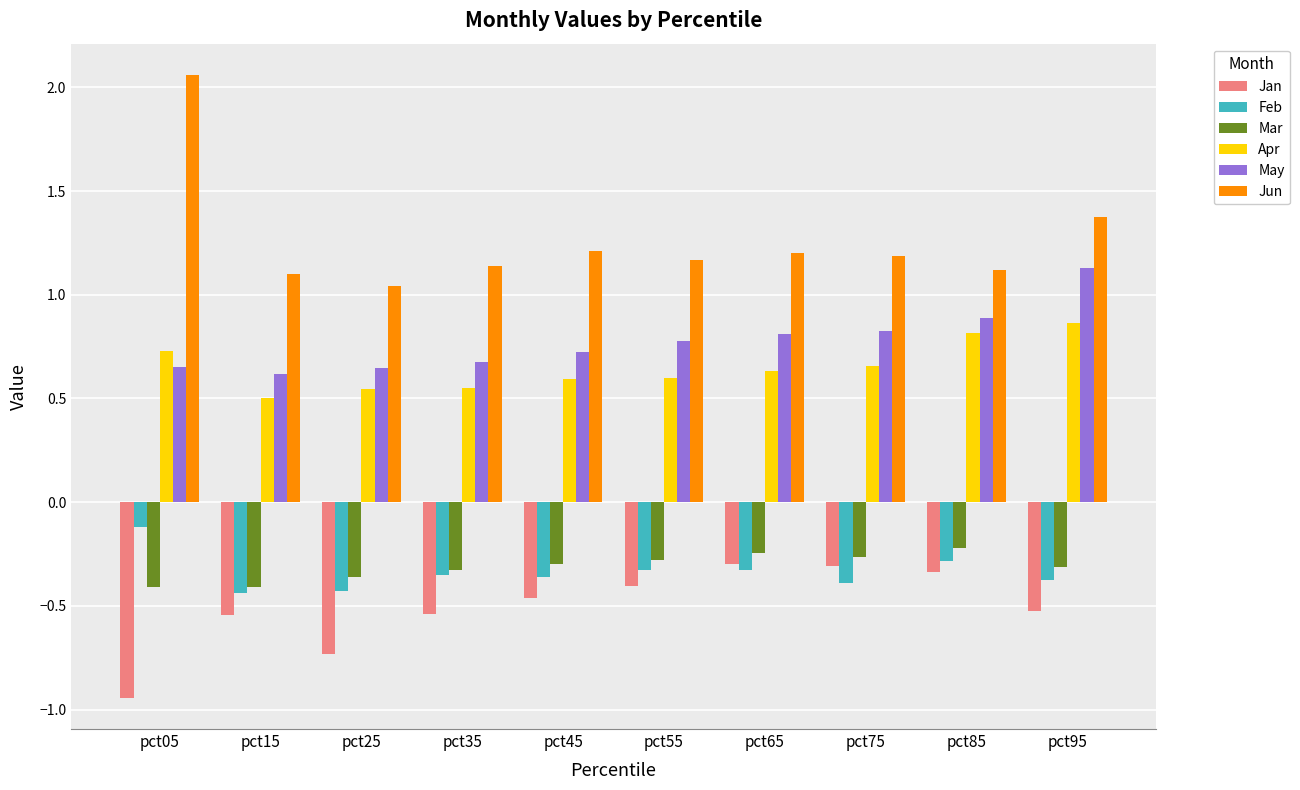

The value of Apr at pct55 is 0.8. True or false?

False